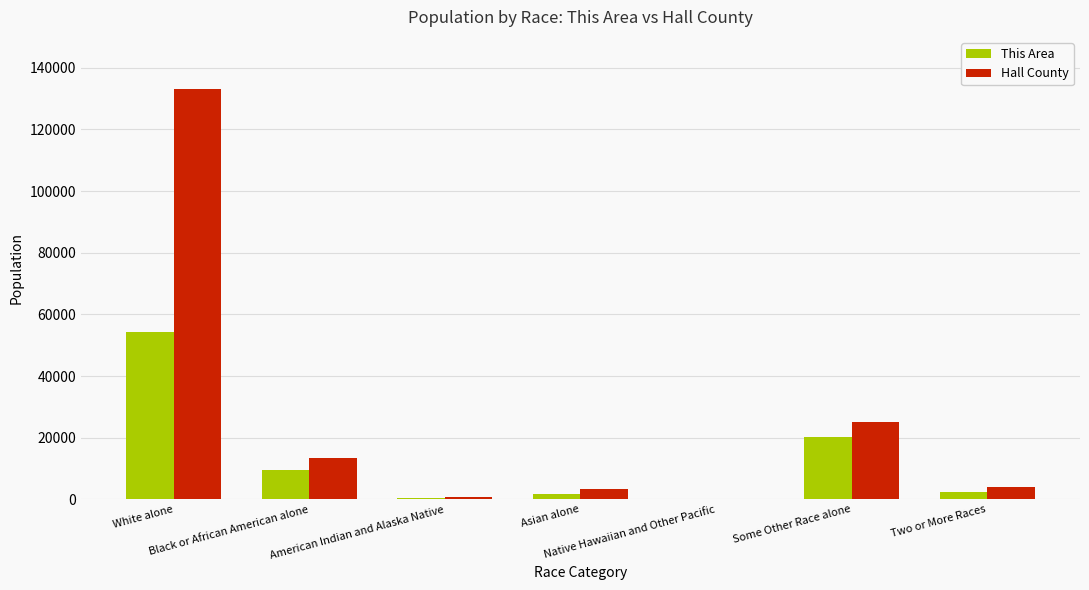

Are the bars horizontal?

No